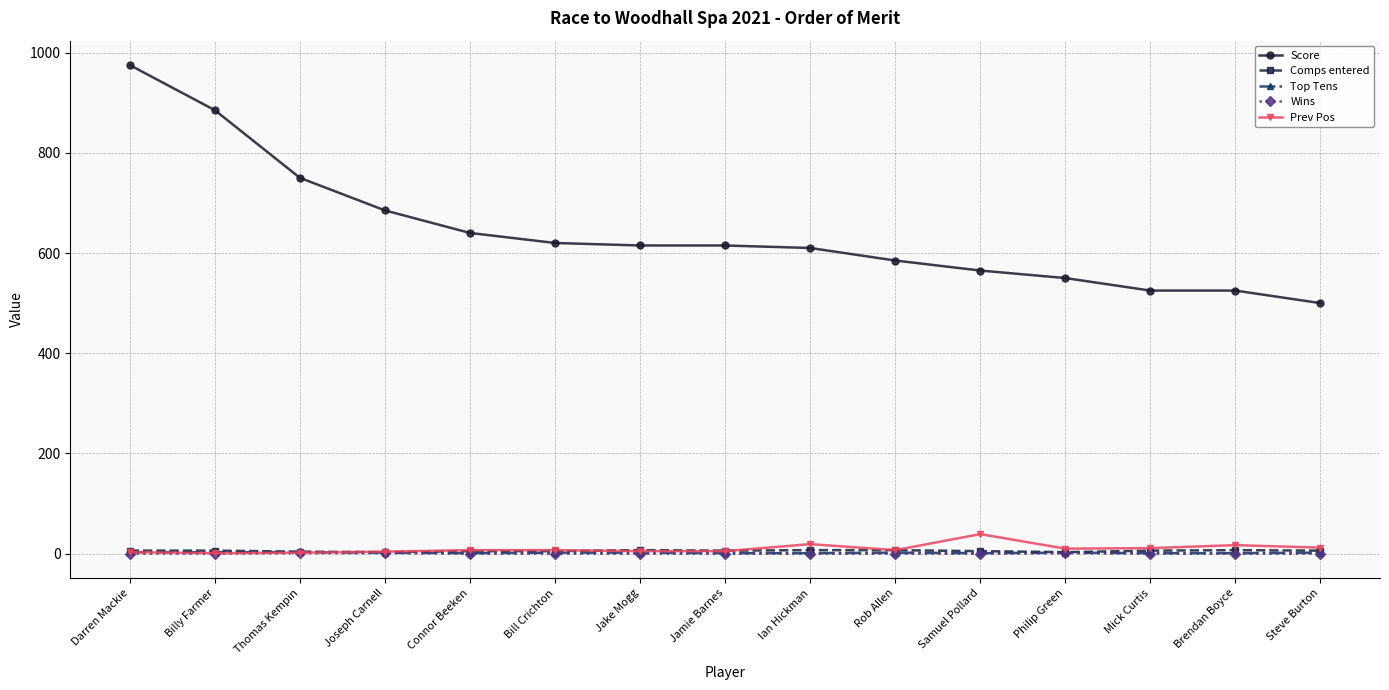

True or false: Wins and Score cross at least once.

False